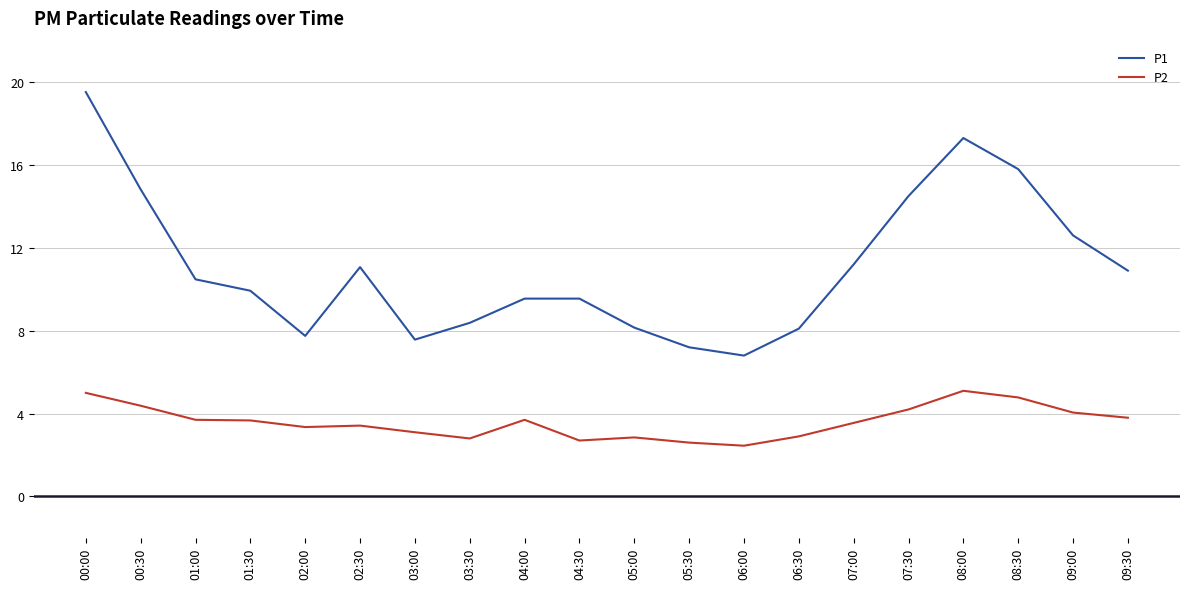

Rank the series by their maximum value, from highest to lowest.

P1, P2